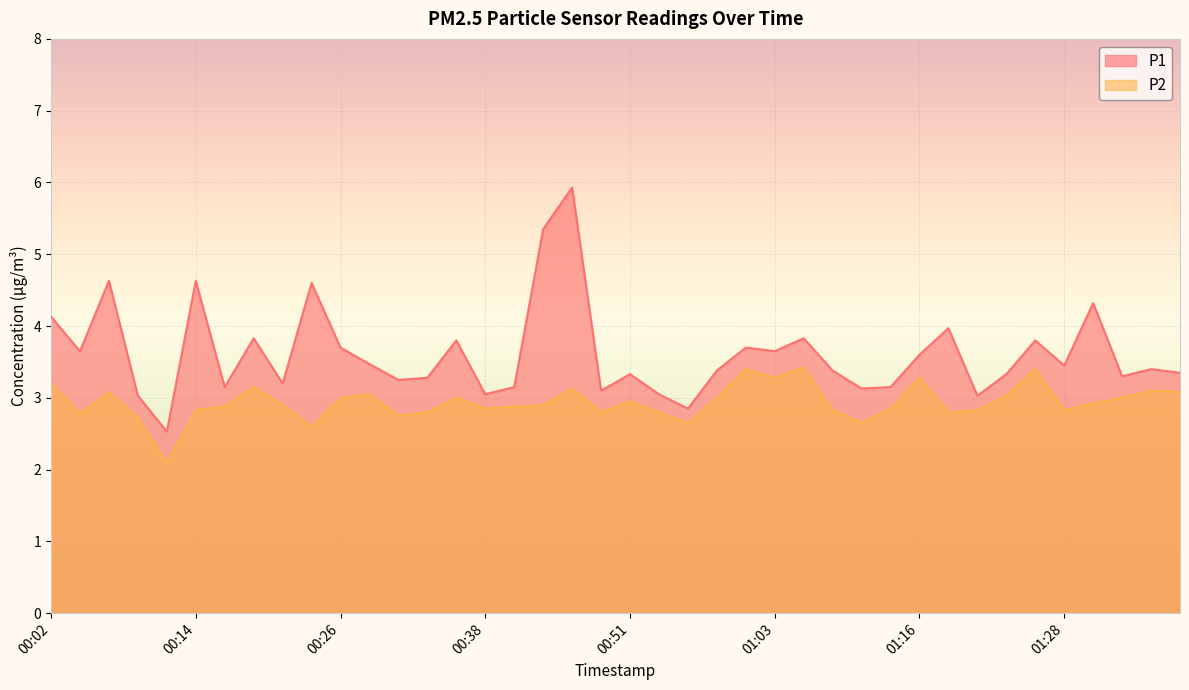

True or false: P1 has a value of 4.7 at 00:29.

False